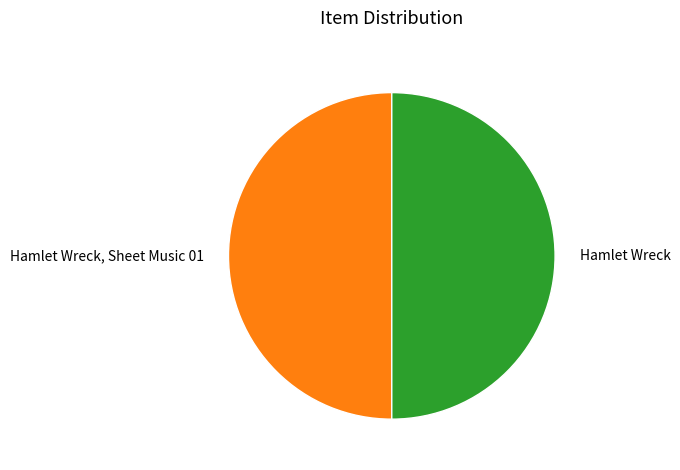

Do Hamlet Wreck and Hamlet Wreck, Sheet Music 01 together represent more than half of the pie?

Yes